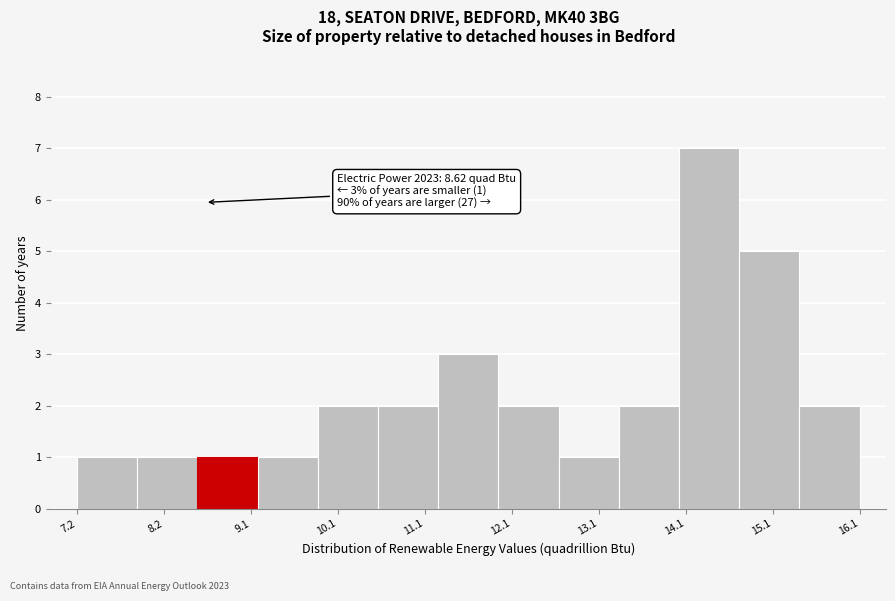

Which range on the x-axis has the tallest bar?

14.0 to 14.7